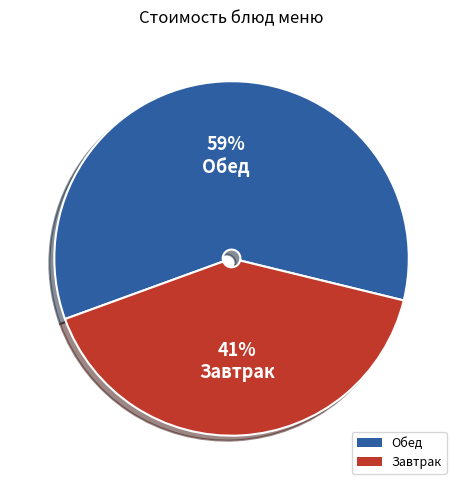

To the nearest percent, what is the average slice percentage?

50%